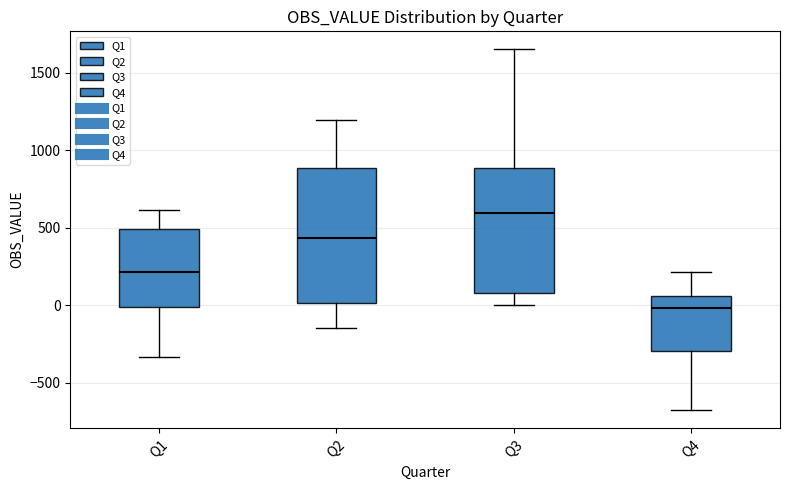

Reading left to right, transcribe this box plot: for each box, give where its median line is, the range the box spans, and where its two whiskers end, as read against the y-axis. The values are not printed on the chart, so give them approximately, as read against the axis.

Q1: median 200, box 0 to 500, whiskers -350 to 600
Q2: median 450, box 0 to 900, whiskers -150 to 1200
Q3: median 600, box 100 to 900, whiskers 0 to 1650
Q4: median 0, box -300 to 50, whiskers -650 to 200